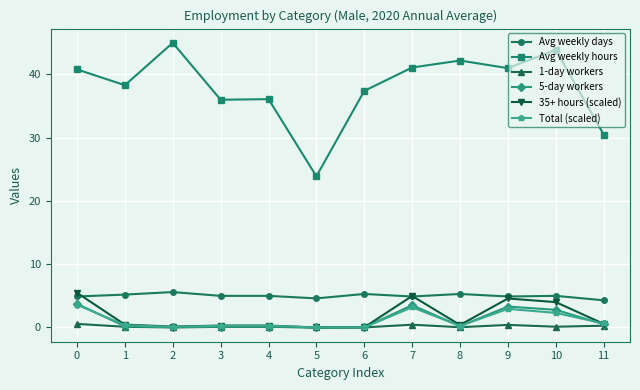

Which category has the highest value in the Avg weekly hours series?

2